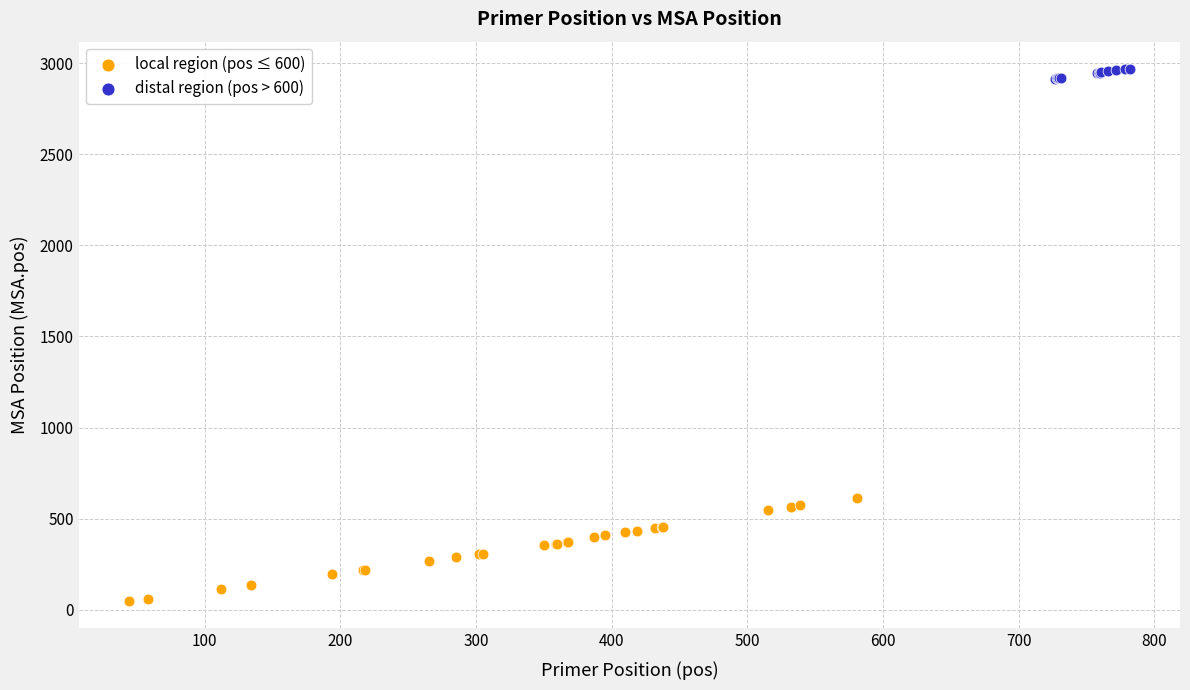

Which series contains the highest Y value?

distal region (pos > 600)